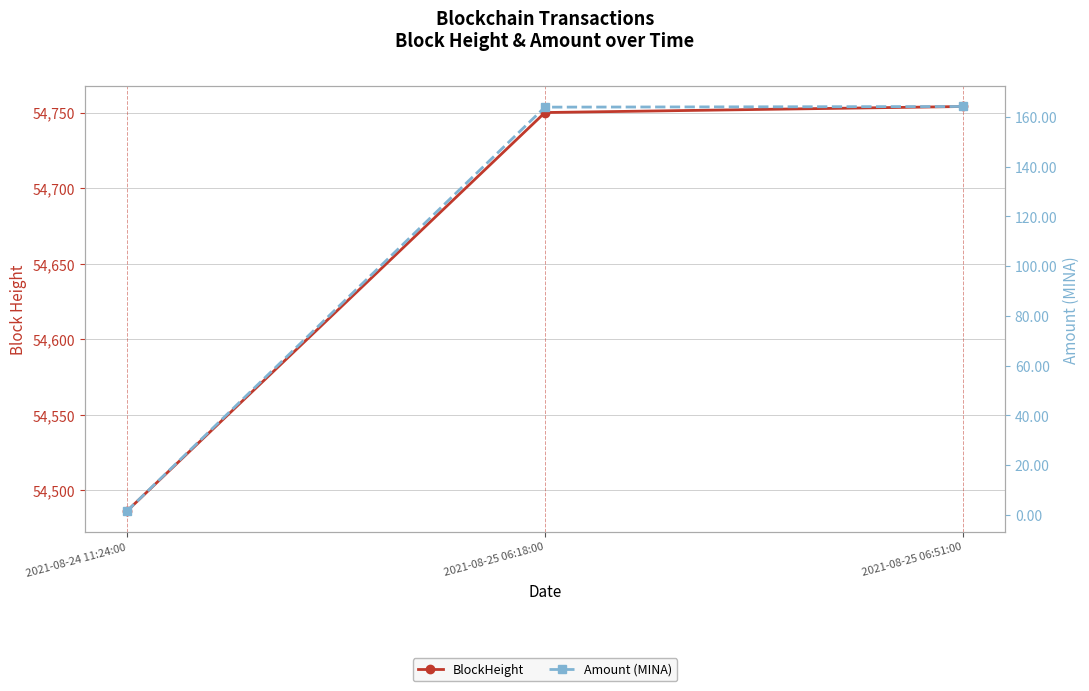

Rank the categories by Amount (MINA) value from highest to lowest.

2021-08-25 06:51:00, 2021-08-25 06:18:00, 2021-08-24 11:24:00